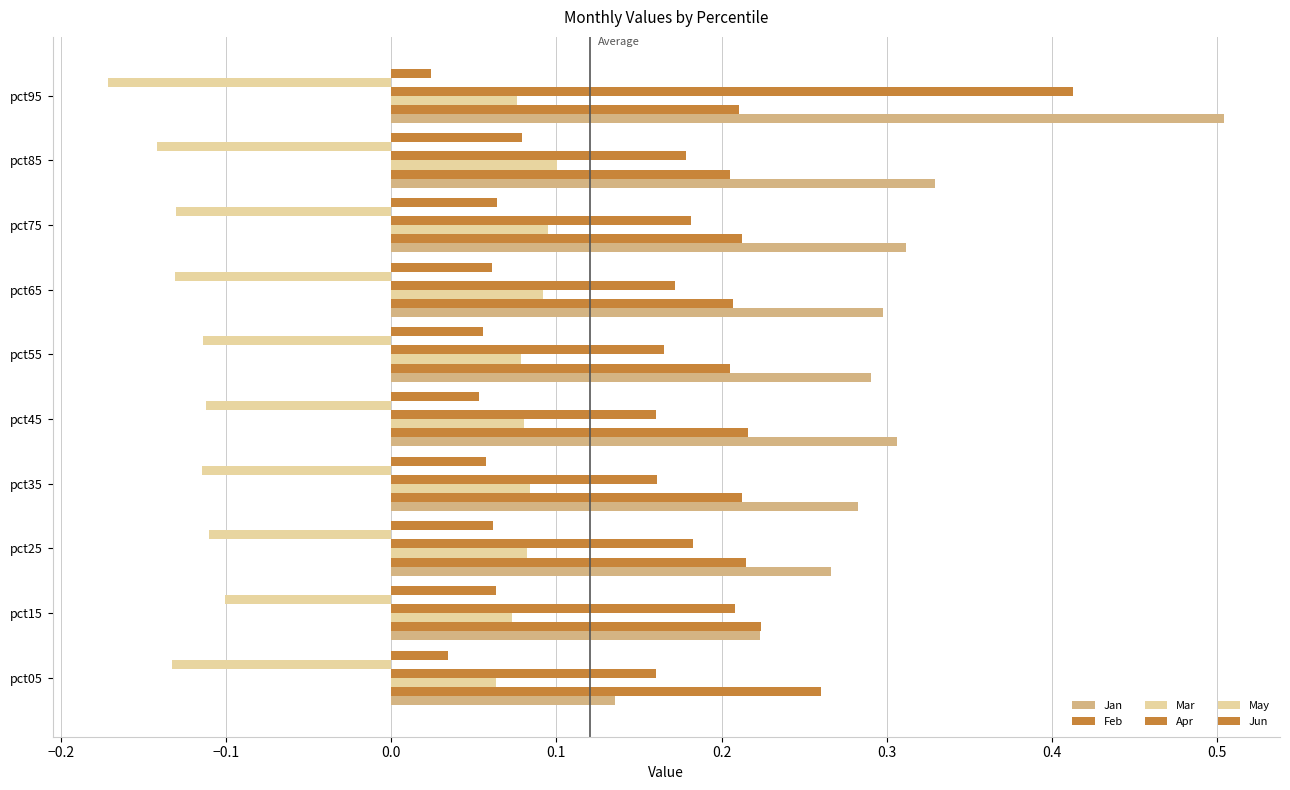

Count the number of categories in the chart.

10